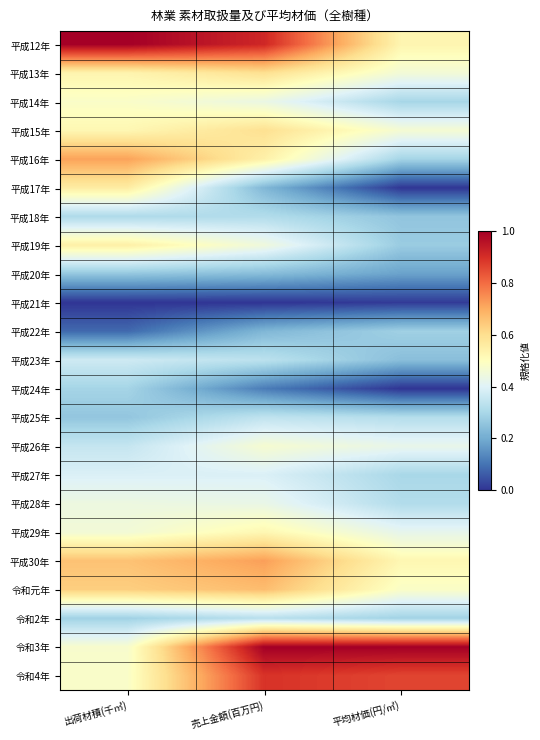

Reading left to right, transcribe all the data shown in this chart.

平成12年: 出荷材積(千㎥)=1.0	売上金額(百万円)=0.9	平均材価(円/㎥)=0.5
平成13年: 出荷材積(千㎥)=0.5	売上金額(百万円)=0.6	平均材価(円/㎥)=0.5
平成14年: 出荷材積(千㎥)=0.5	売上金額(百万円)=0.4	平均材価(円/㎥)=0.3
平成15年: 出荷材積(千㎥)=0.5	売上金額(百万円)=0.6	平均材価(円/㎥)=0.5
平成16年: 出荷材積(千㎥)=0.7	売上金額(百万円)=0.5	平均材価(円/㎥)=0.3
平成17年: 出荷材積(千㎥)=0.6	売上金額(百万円)=0.2	平均材価(円/㎥)=0.0
平成18年: 出荷材積(千㎥)=0.3	売上金額(百万円)=0.3	平均材価(円/㎥)=0.3
平成19年: 出荷材積(千㎥)=0.6	売上金額(百万円)=0.4	平均材価(円/㎥)=0.3
平成20年: 出荷材積(千㎥)=0.3	売上金額(百万円)=0.2	平均材価(円/㎥)=0.2
平成21年: 出荷材積(千㎥)=0.0	売上金額(百万円)=0.0	平均材価(円/㎥)=0.0
平成22年: 出荷材積(千㎥)=0.1	売上金額(百万円)=0.2	平均材価(円/㎥)=0.3
平成23年: 出荷材積(千㎥)=0.4	売上金額(百万円)=0.3	平均材価(円/㎥)=0.2
平成24年: 出荷材積(千㎥)=0.3	売上金額(百万円)=0.1	平均材価(円/㎥)=0.0
平成25年: 出荷材積(千㎥)=0.3	売上金額(百万円)=0.3	平均材価(円/㎥)=0.3
平成26年: 出荷材積(千㎥)=0.3	売上金額(百万円)=0.5	平均材価(円/㎥)=0.4
平成27年: 出荷材積(千㎥)=0.4	売上金額(百万円)=0.4	平均材価(円/㎥)=0.3
平成28年: 出荷材積(千㎥)=0.4	売上金額(百万円)=0.4	平均材価(円/㎥)=0.3
平成29年: 出荷材積(千㎥)=0.5	売上金額(百万円)=0.5	平均材価(円/㎥)=0.4
平成30年: 出荷材積(千㎥)=0.7	売上金額(百万円)=0.7	平均材価(円/㎥)=0.5
令和元年: 出荷材積(千㎥)=0.6	売上金額(百万円)=0.7	平均材価(円/㎥)=0.5
令和2年: 出荷材積(千㎥)=0.3	売上金額(百万円)=0.3	平均材価(円/㎥)=0.3
令和3年: 出荷材積(千㎥)=0.5	売上金額(百万円)=1.0	平均材価(円/㎥)=1.0
令和4年: 出荷材積(千㎥)=0.5	売上金額(百万円)=0.9	平均材価(円/㎥)=0.9